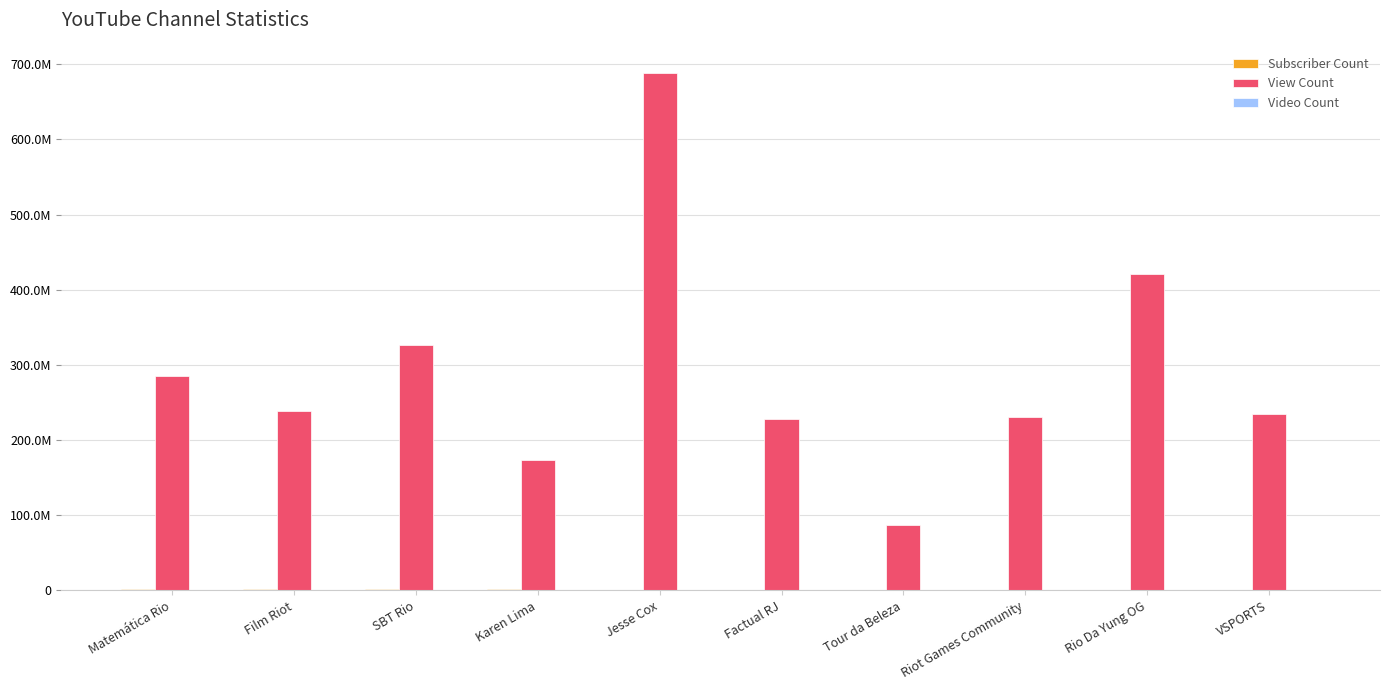

What is the approximate value of Video Count at Rio Da Yung OG, to the nearest 10?

120